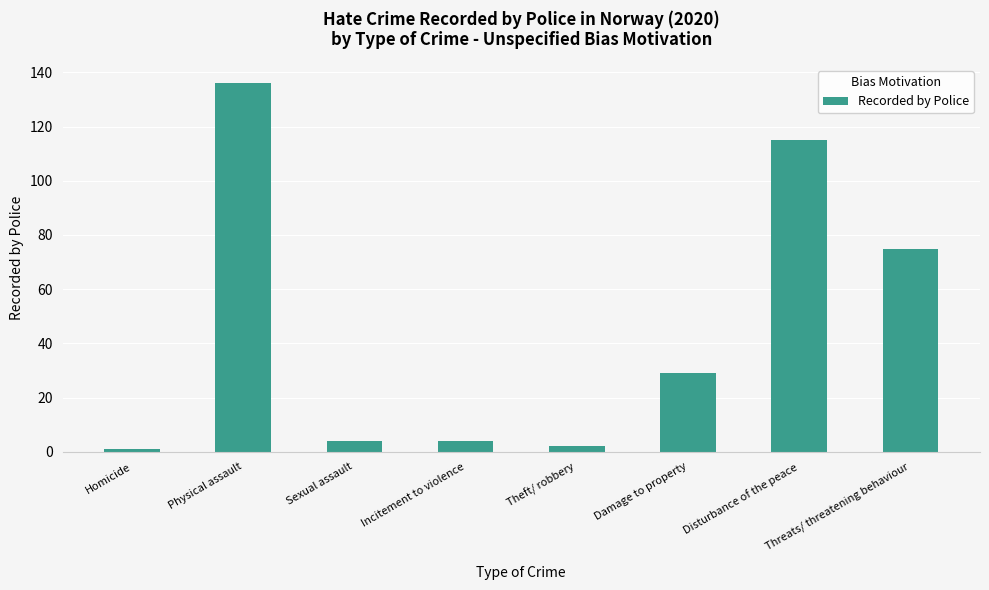

What is the difference between the maximum and minimum values?

135